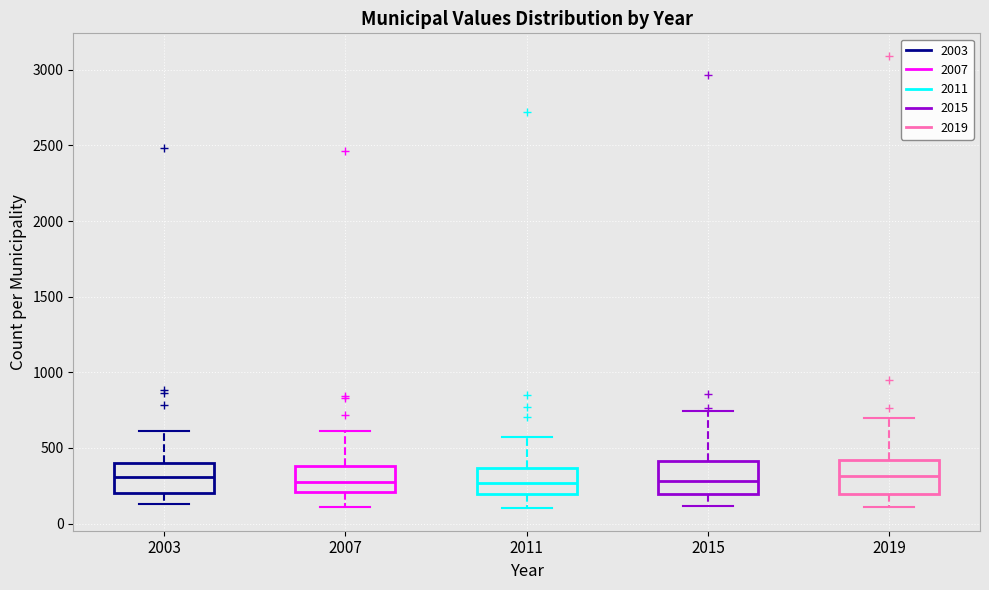

Reading left to right, transcribe this box plot: for each box, give where its median line is, the range the box spans, and where its two whiskers end, as read against the y-axis. The values are not printed on the chart, so give them approximately, as read against the axis.

2003: median 300, box 200 to 400, whiskers 150 to 600
2007: median 300, box 200 to 400, whiskers 100 to 600
2011: median 250, box 200 to 350, whiskers 100 to 600
2015: median 300, box 200 to 400, whiskers 100 to 750
2019: median 300, box 200 to 400, whiskers 100 to 700